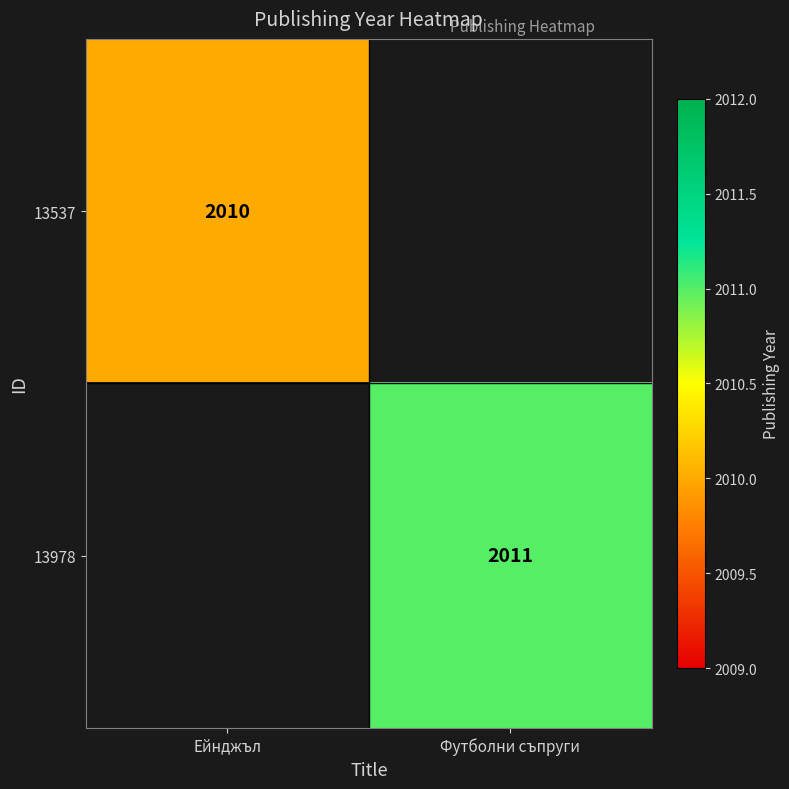

At how many categories does at least one series exceed 2010?

1